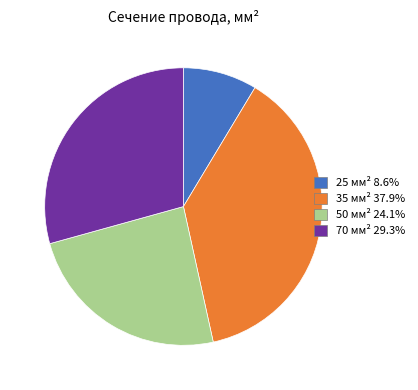

Is the sum of 50 мм² 24.1% and 25 мм² 8.6% greater than half?

No